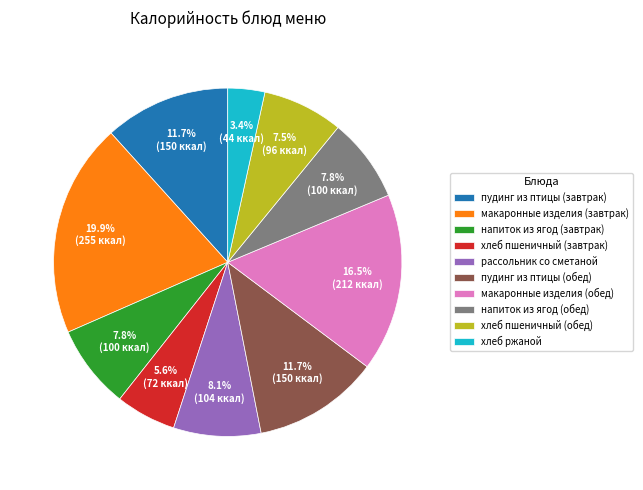

Count the number of slices in the pie.

10